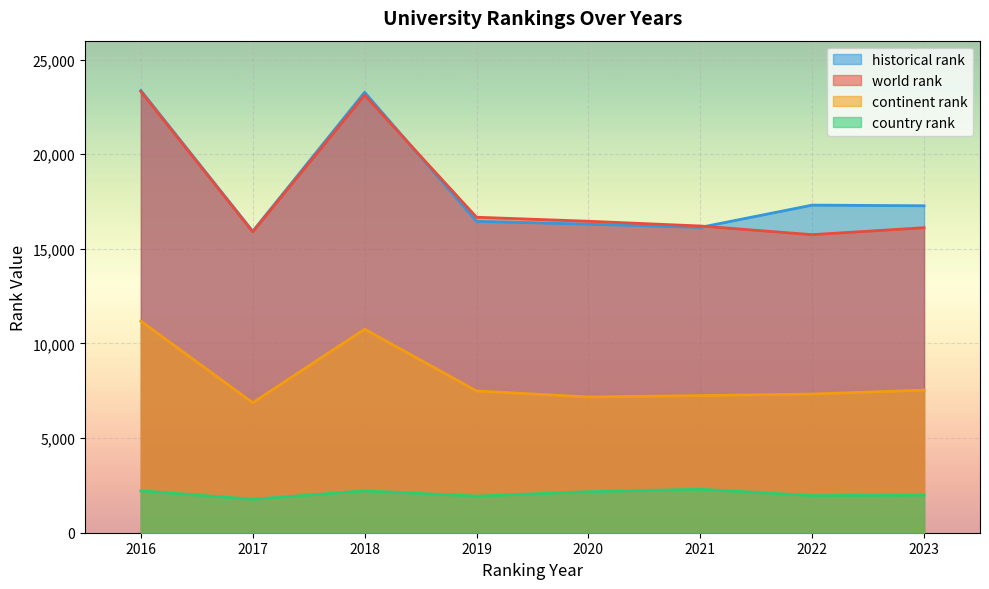

At how many categories does at least one series exceed 21375?

2